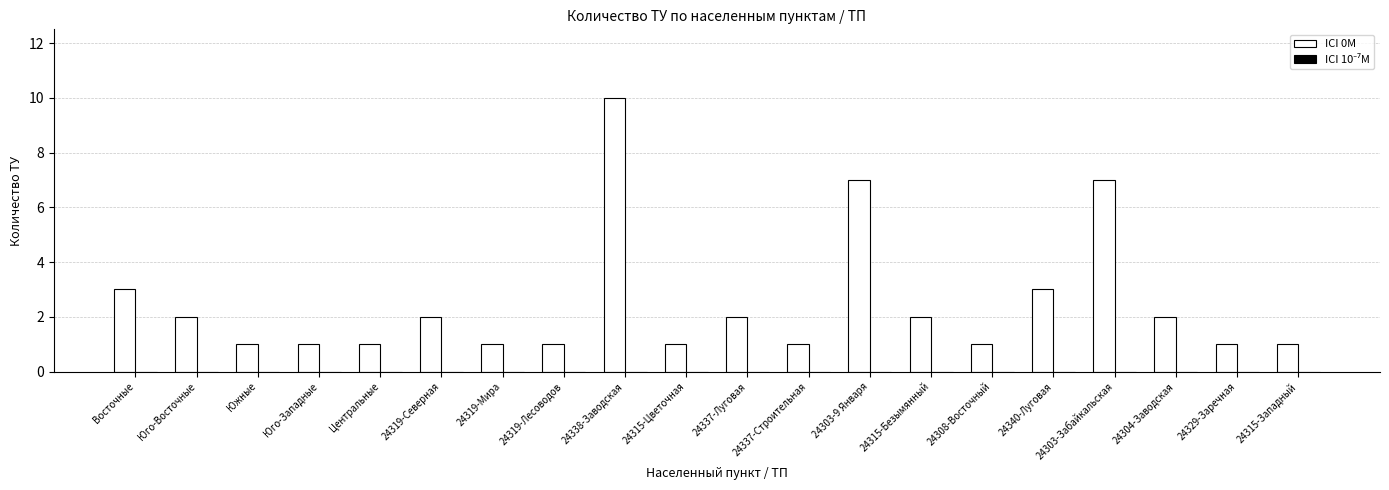

What is the greatest value displayed?

10